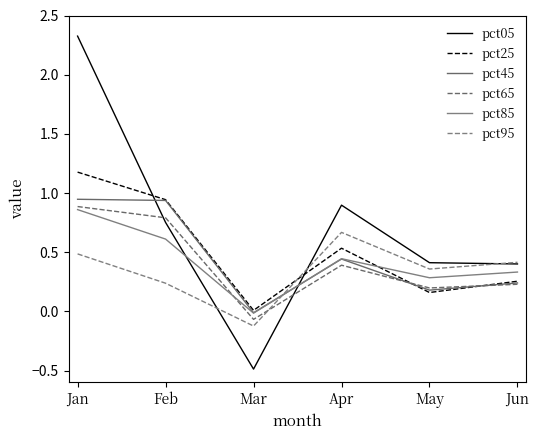

What is the sum of all pct25 values?

3.1